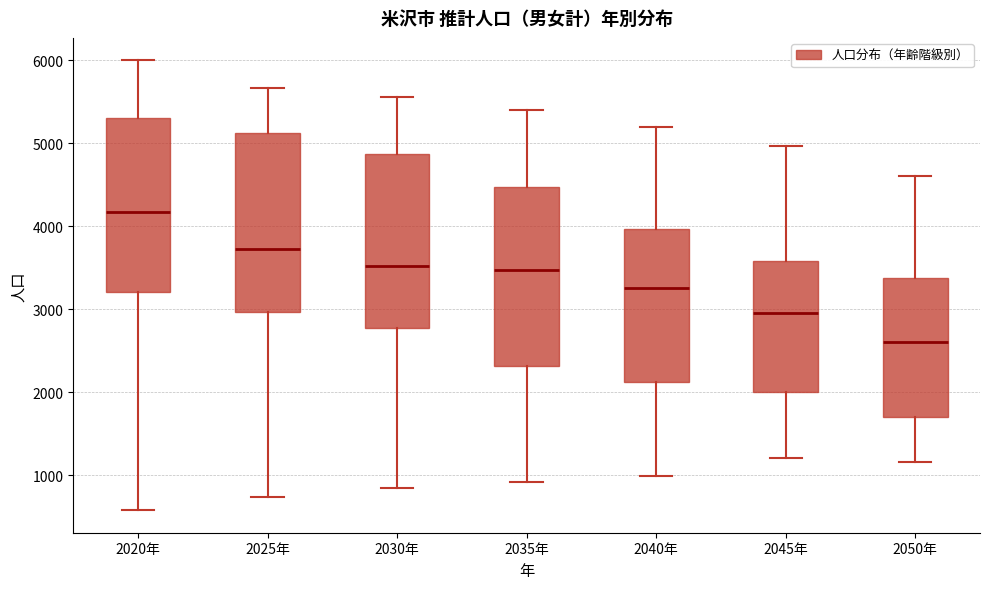

Which box's median line is the highest?

2020年